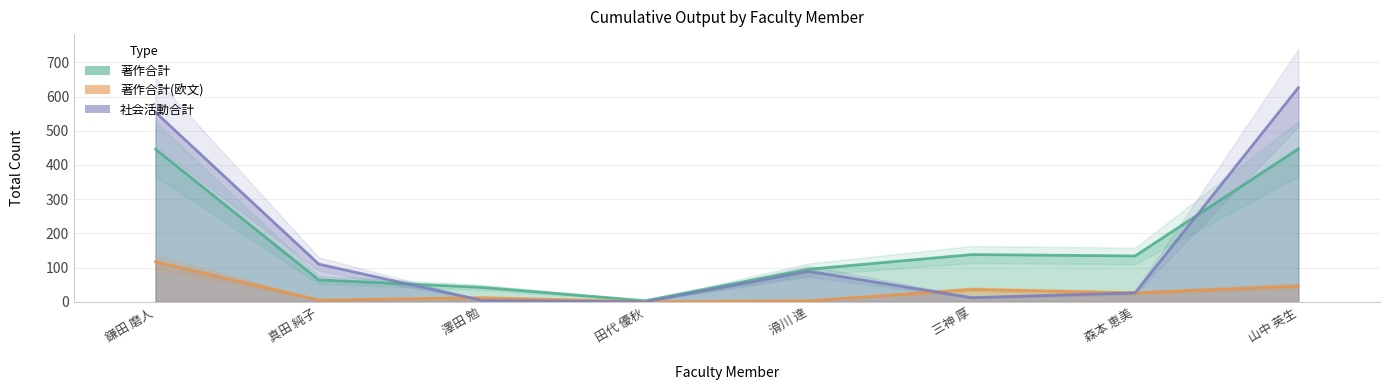

Reading left to right, transcribe all the data shown in this chart.

著作合計: 鎌田 磨人=446	真田 純子=64	澤田 勉=42	田代 優秋=3	滑川 達=95	三神 厚=138	森本 恵美=134	山中 英生=447
著作合計(欧文): 鎌田 磨人=117	真田 純子=5	澤田 勉=12	田代 優秋=0	滑川 達=3	三神 厚=36	森本 恵美=26	山中 英生=46
社会活動合計: 鎌田 磨人=554	真田 純子=110	澤田 勉=4	田代 優秋=0	滑川 達=89	三神 厚=12	森本 恵美=26	山中 英生=626